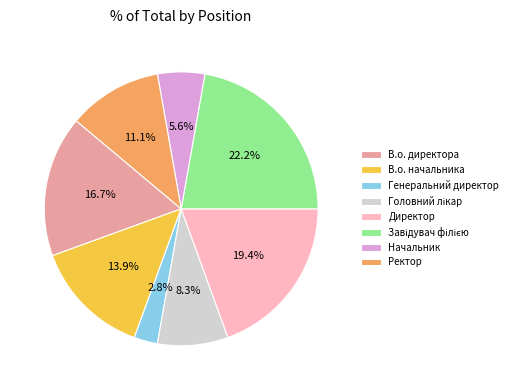

Is there a majority slice in this chart?

No